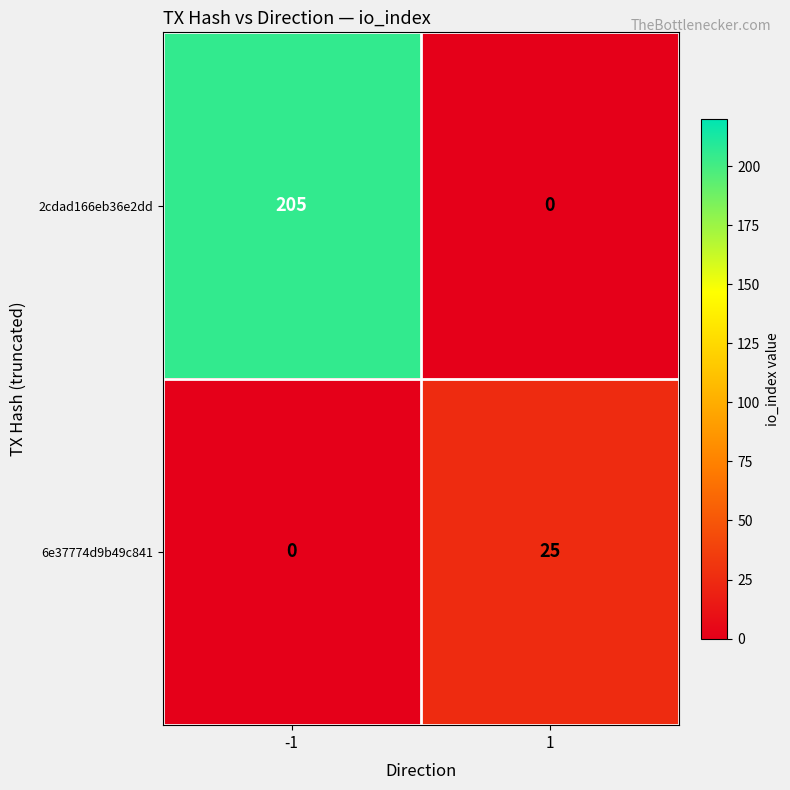

Rank the series by their maximum value, from lowest to highest.

6e37774d9b49c841, 2cdad166eb36e2dd